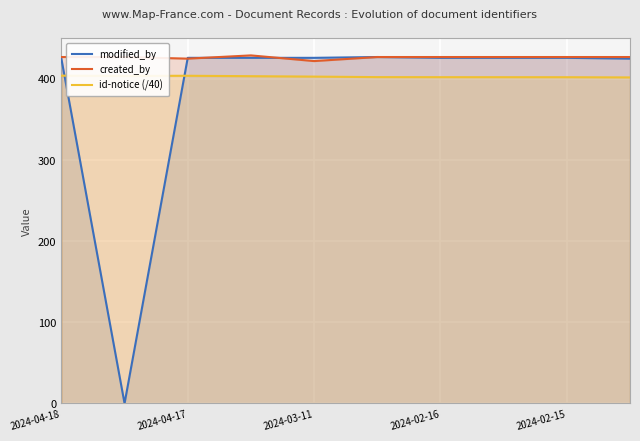

Which series has the largest range (max minus min)?

modified_by